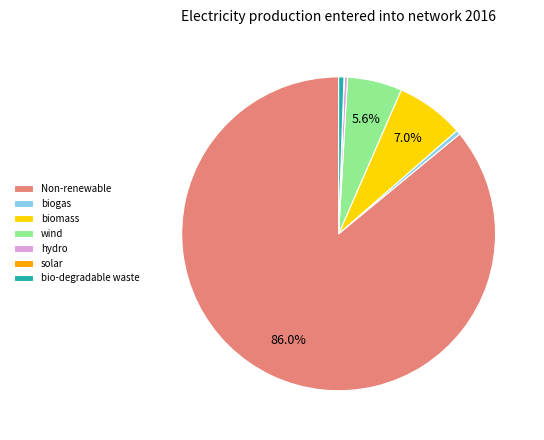

What is the ratio of the value at wind to the value at biomass?

0.8